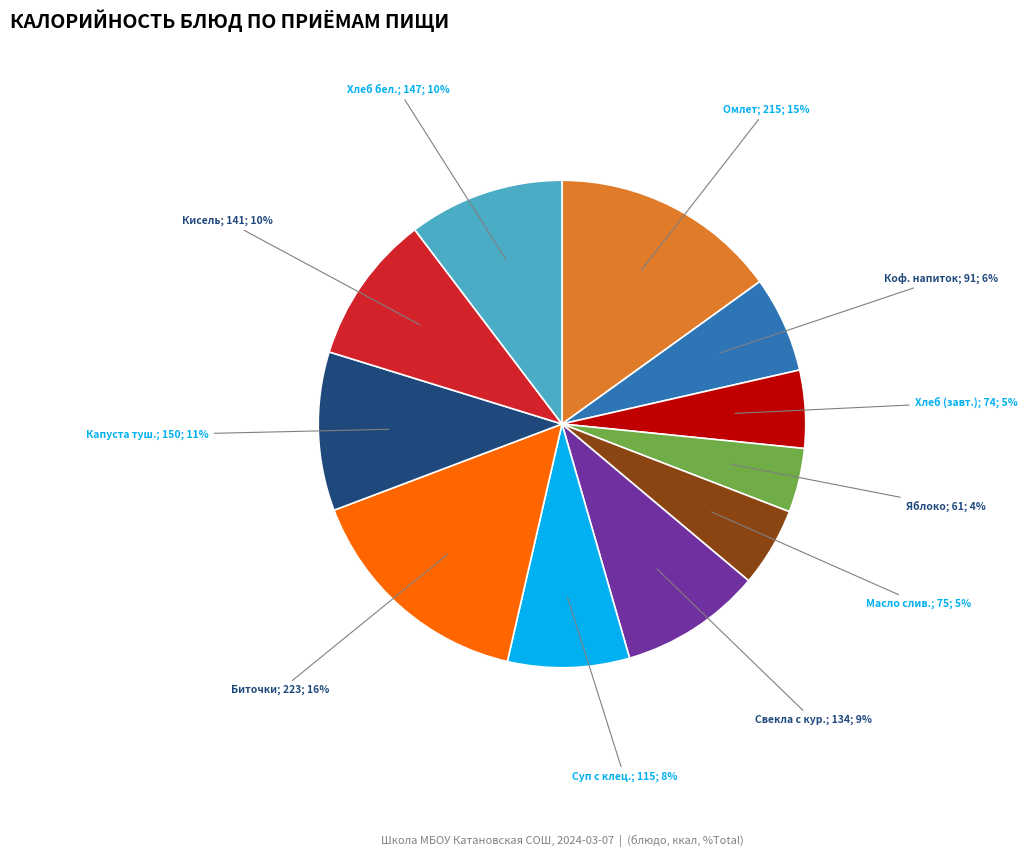

To the nearest percent, what is the average slice percentage?

9%